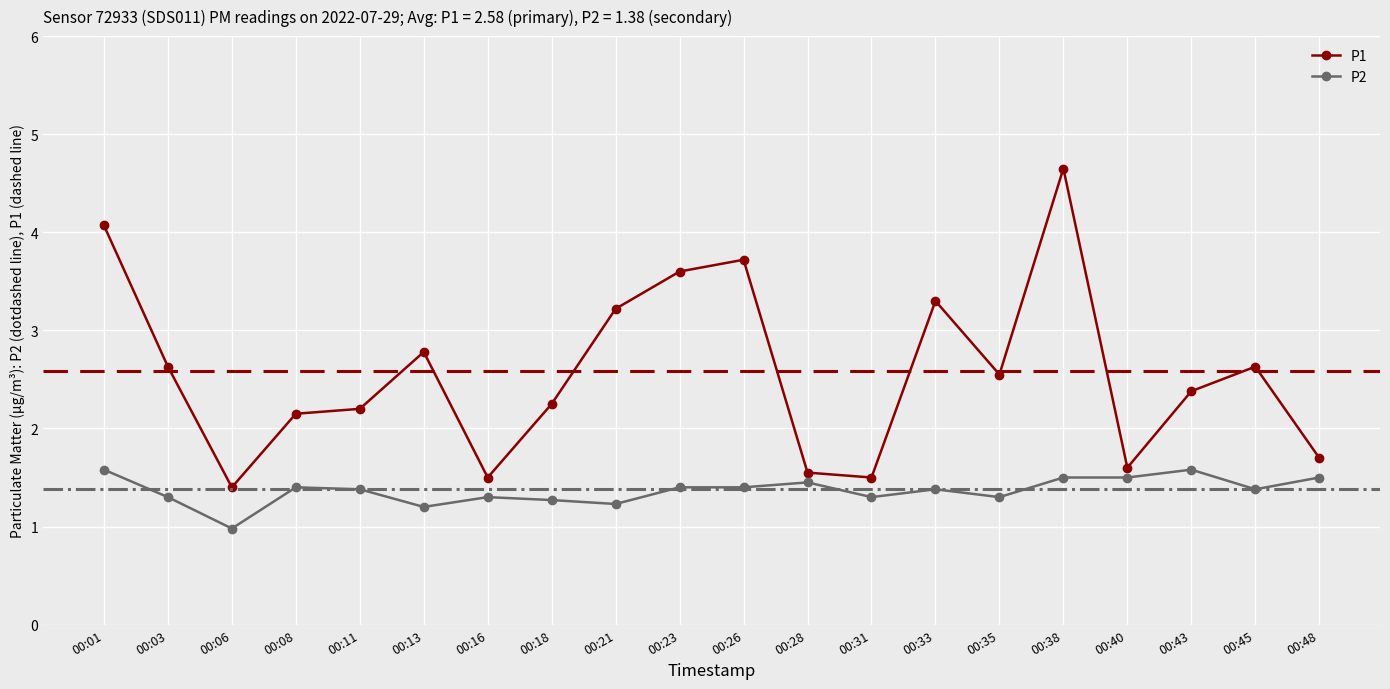

What is the spread (max minus min) of values at 00:33?

1.9